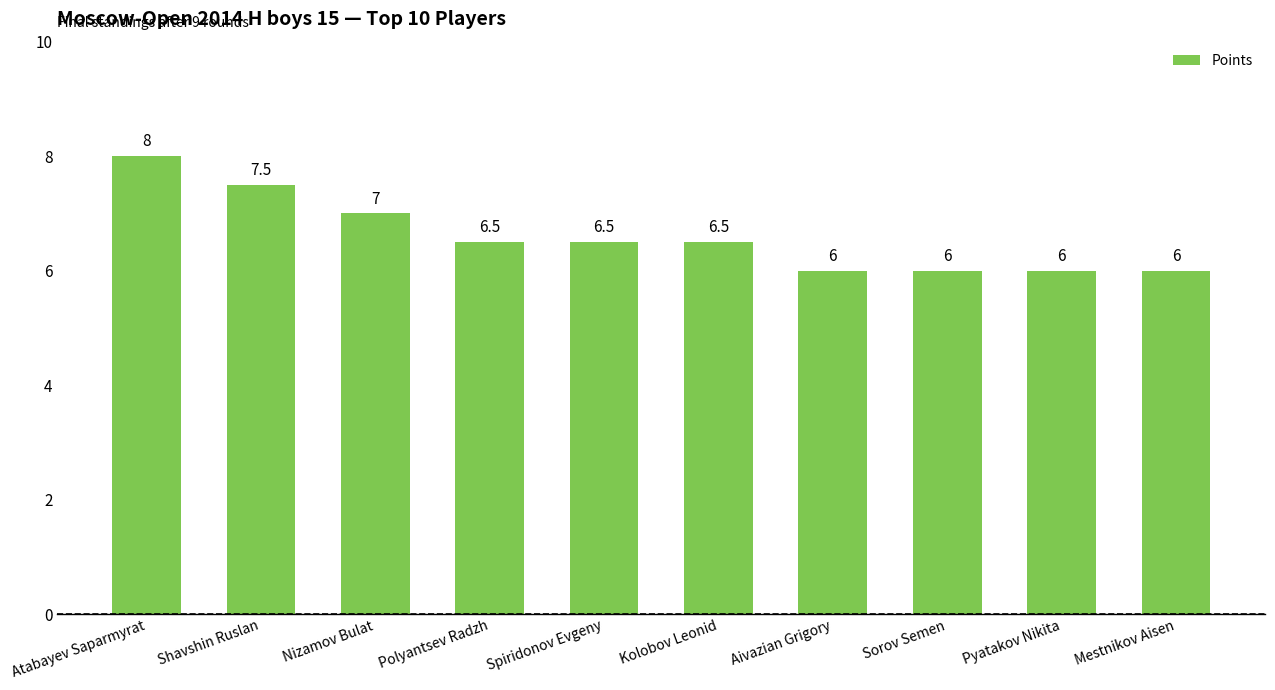

What is the change in value from Atabayev Saparmyrat to Sorov Semen?

-2.0